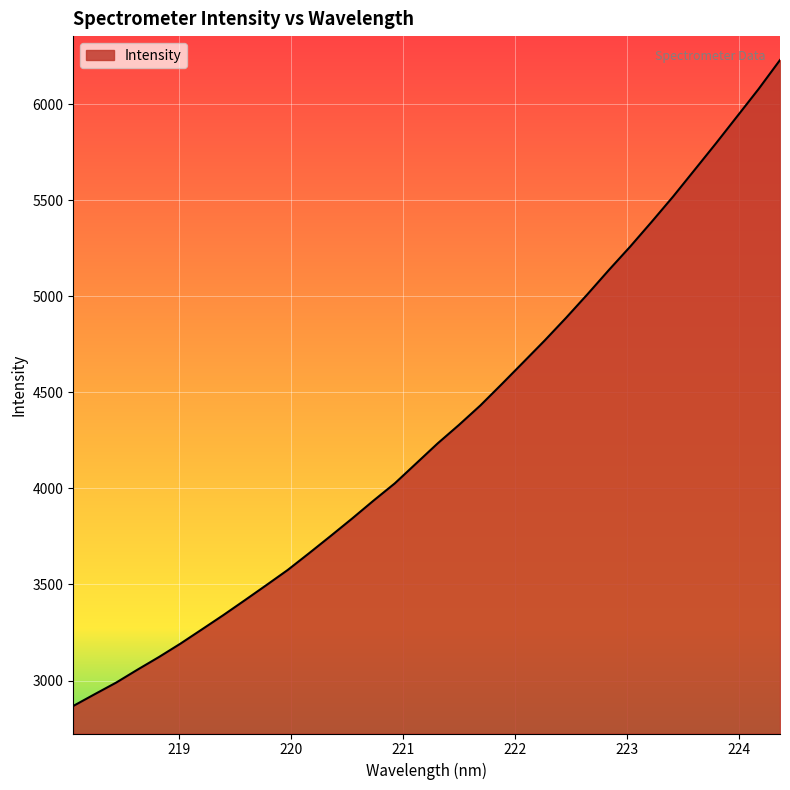

Reading left to right, list all the values displayed in this chart.

2867.5	2928.8	2989.2	3056.8	3122.6	3192.1	3266.1	3340.5	3417.8	3496.0	3575.2	3662.6	3751.7	3842.3	3935.7	4026.1	4130.1	4234.0	4330.7	4432.0	4543.3	4656.3	4769.8	4887.9	5010.6	5136.7	5259.2	5387.6	5518.9	5656.9	5795.4	5937.1	6079.1	6229.8